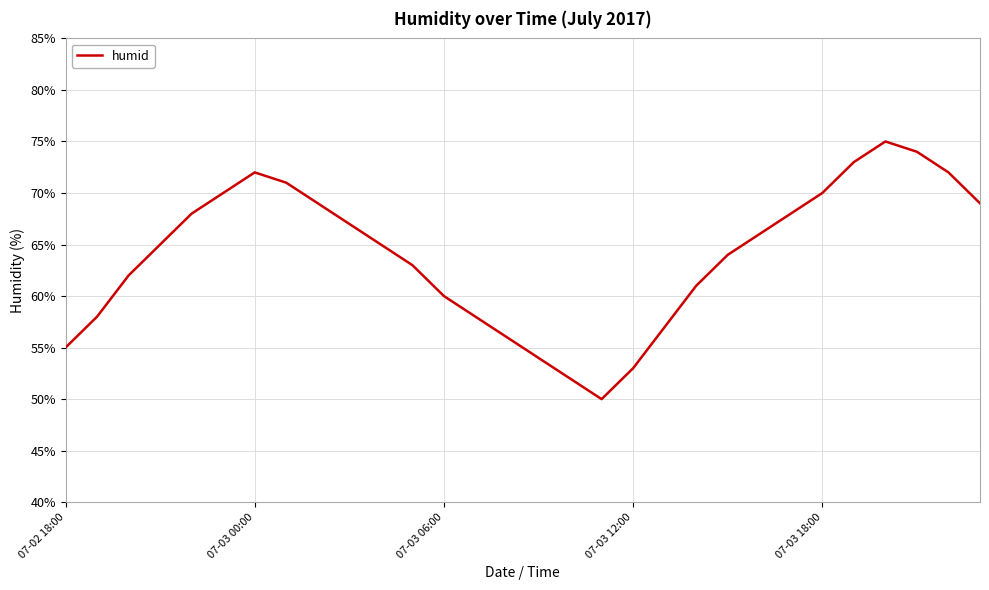

What is the greatest value displayed?

75